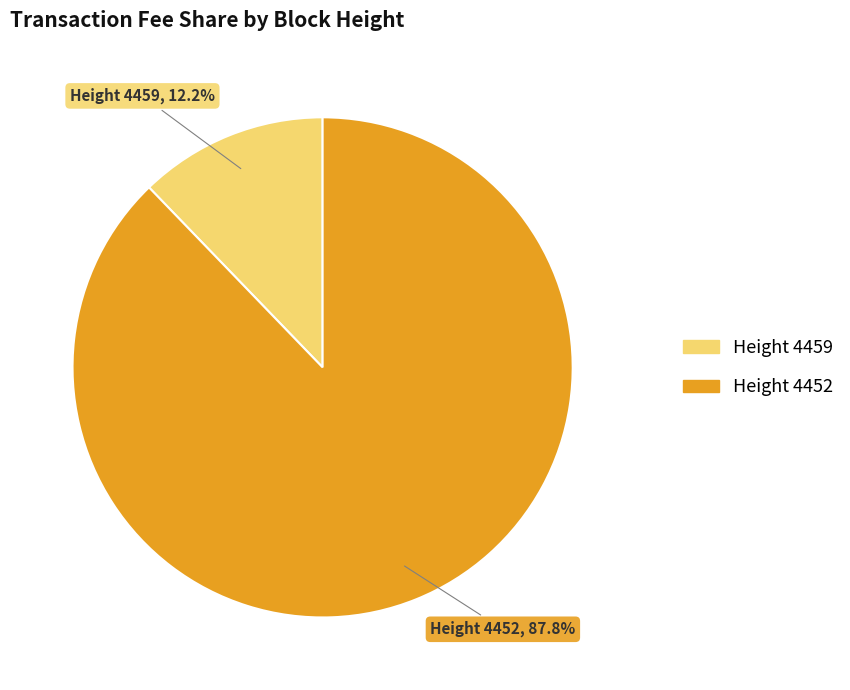

Is there a majority slice in this chart?

Yes